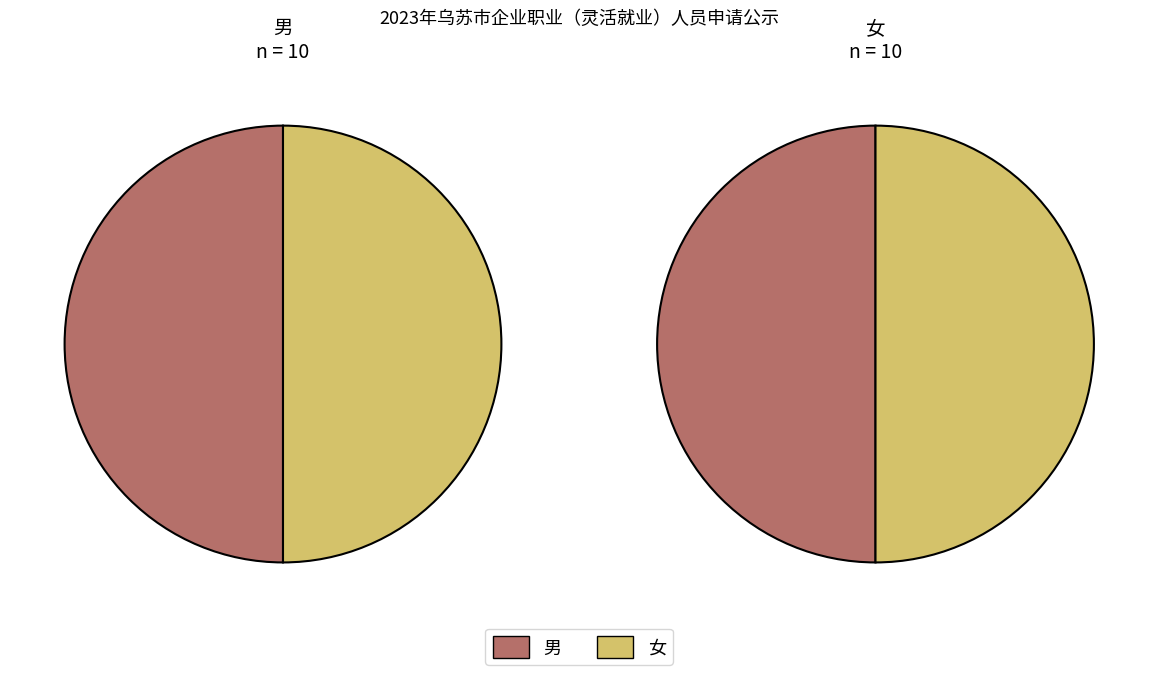

Do 6 and 4 together represent more than half of the pie?

No